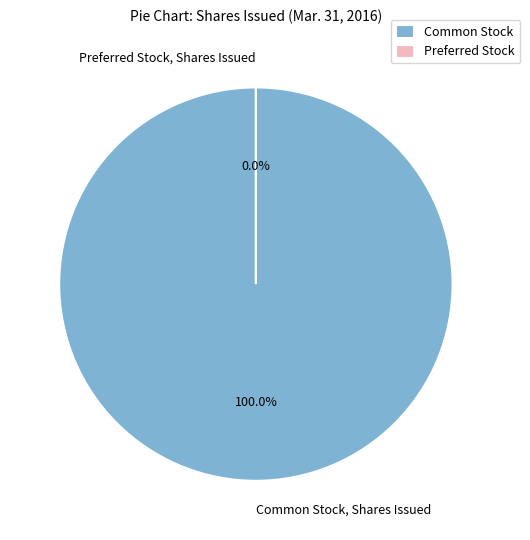

True or false: Preferred Stock, Shares Issued accounts for 0% of the total.

True